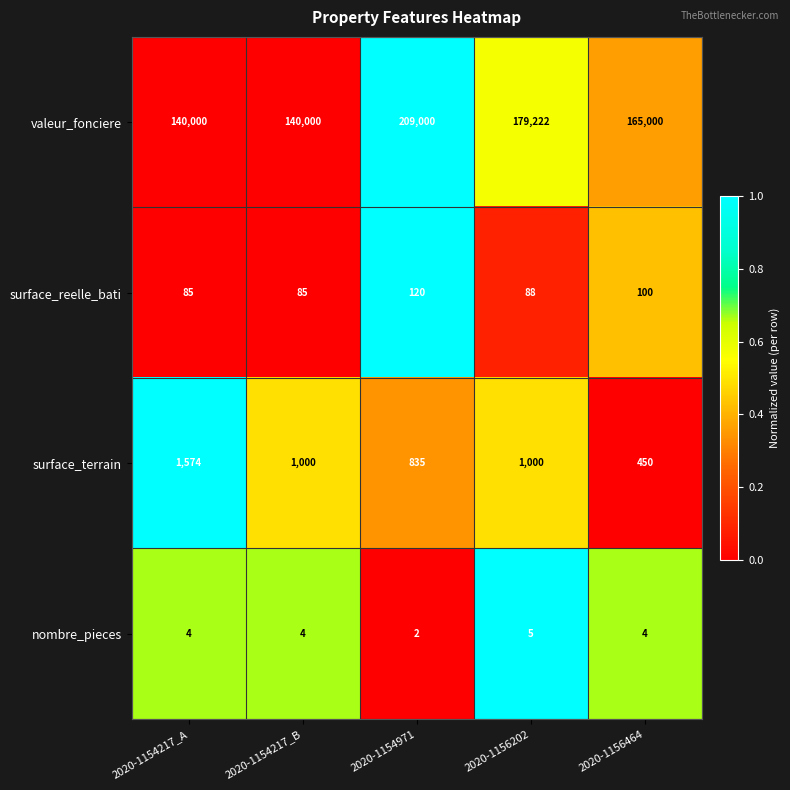

Between 2020-1154217_A and 2020-1154971, which series saw the biggest shift?

valeur_fonciere